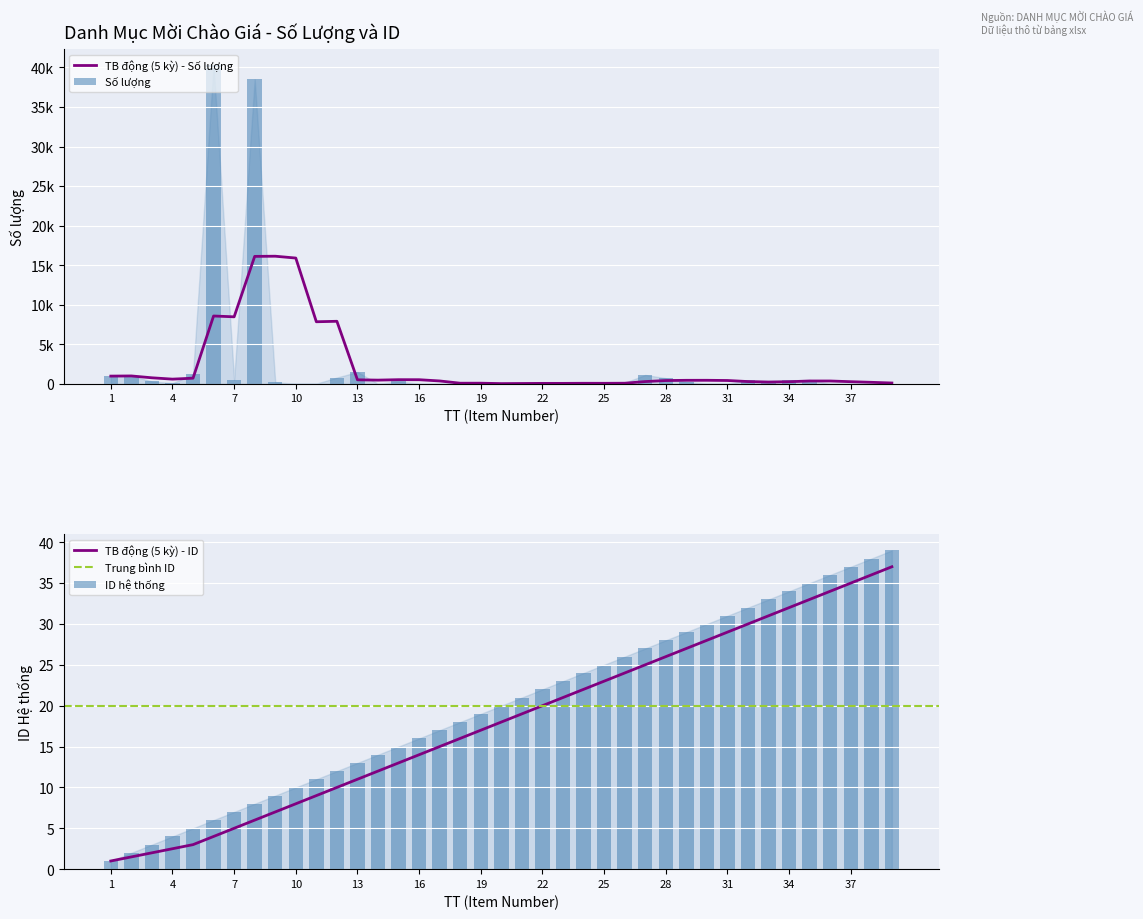

At which label is ID (TT) closest to 20?

20